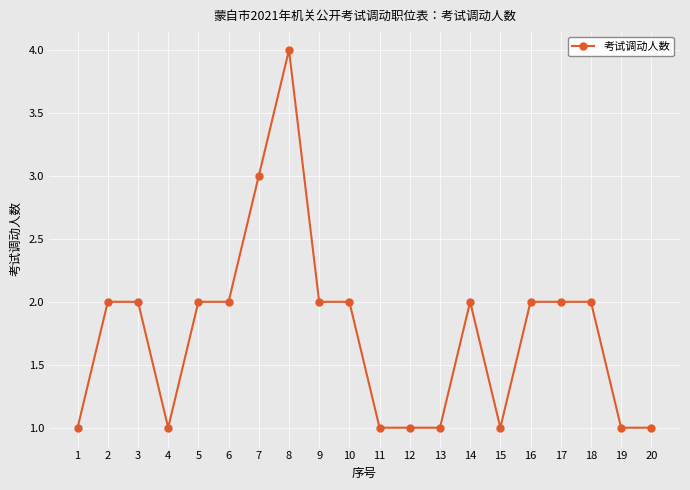

Is it true that the value at 12 is 2?

False